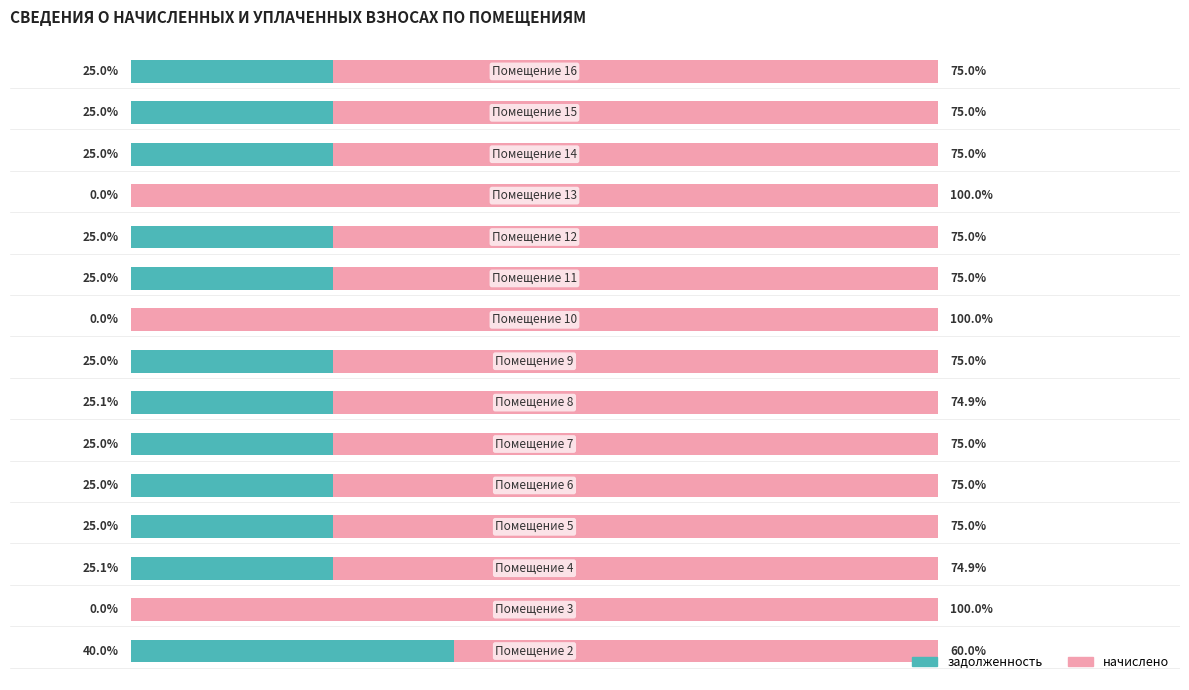

What is the sum of all начислено values?

1184.8